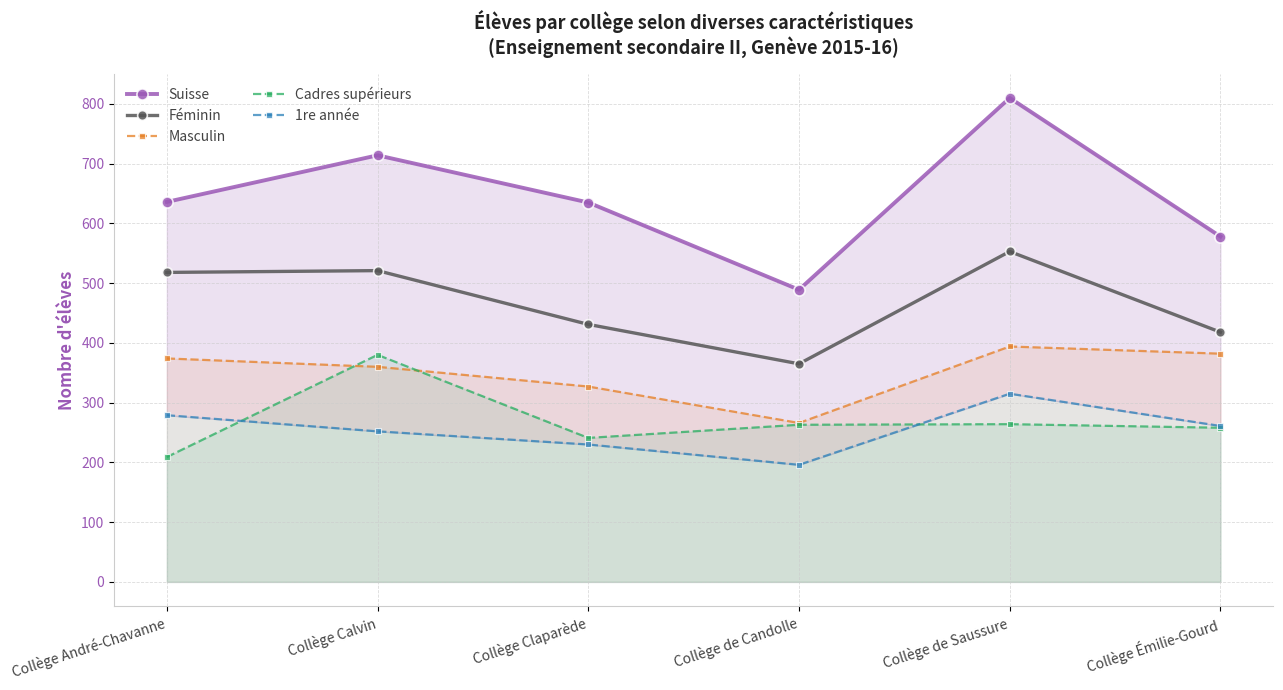

What is the difference between the maximum and minimum values in the Suisse series?

321